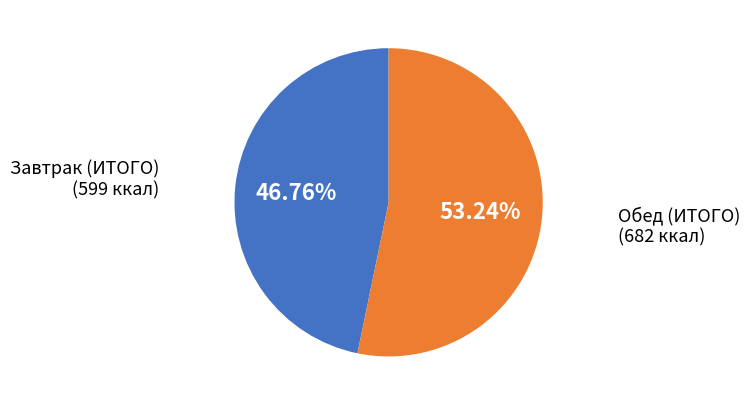

Is it true that Обед (ИТОГО) is 53% of the pie?

True